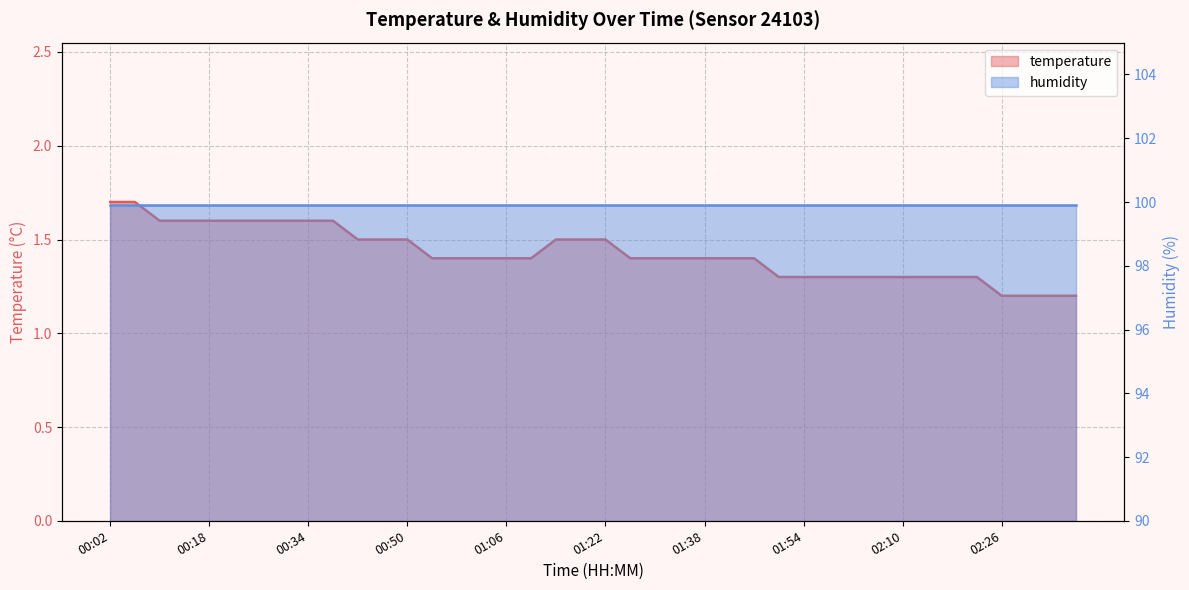

Between 02:06 and 01:54, which is larger?

02:06